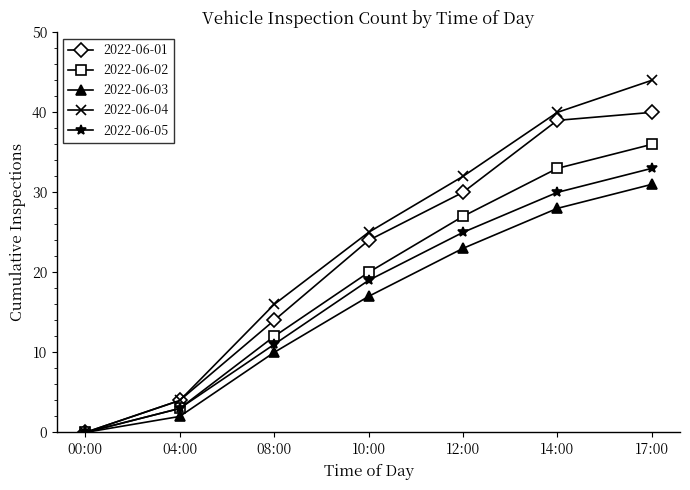

At which category is the sum across all series the highest?

17:00